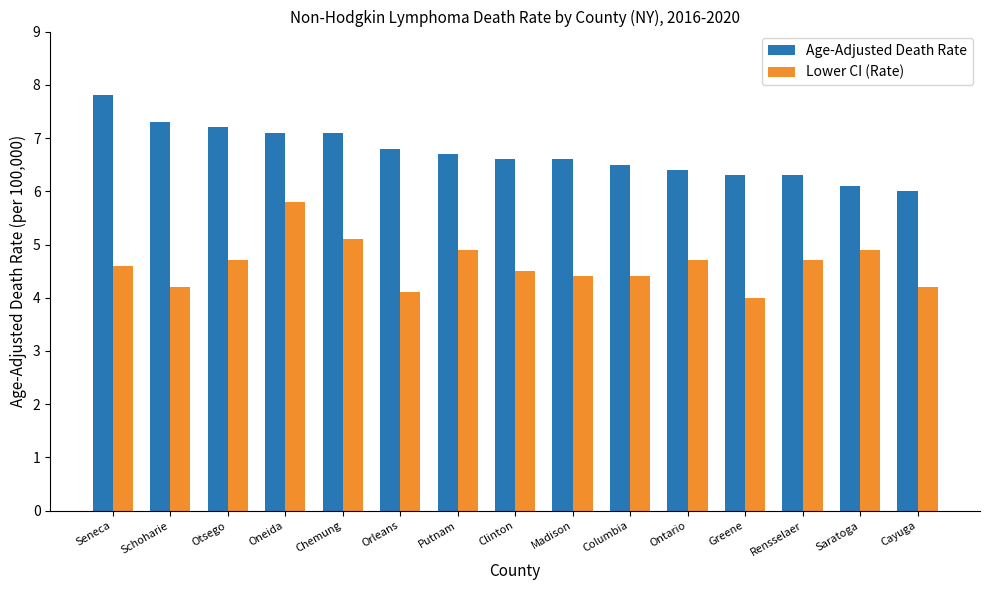

At how many categories does at least one series exceed 4?

15